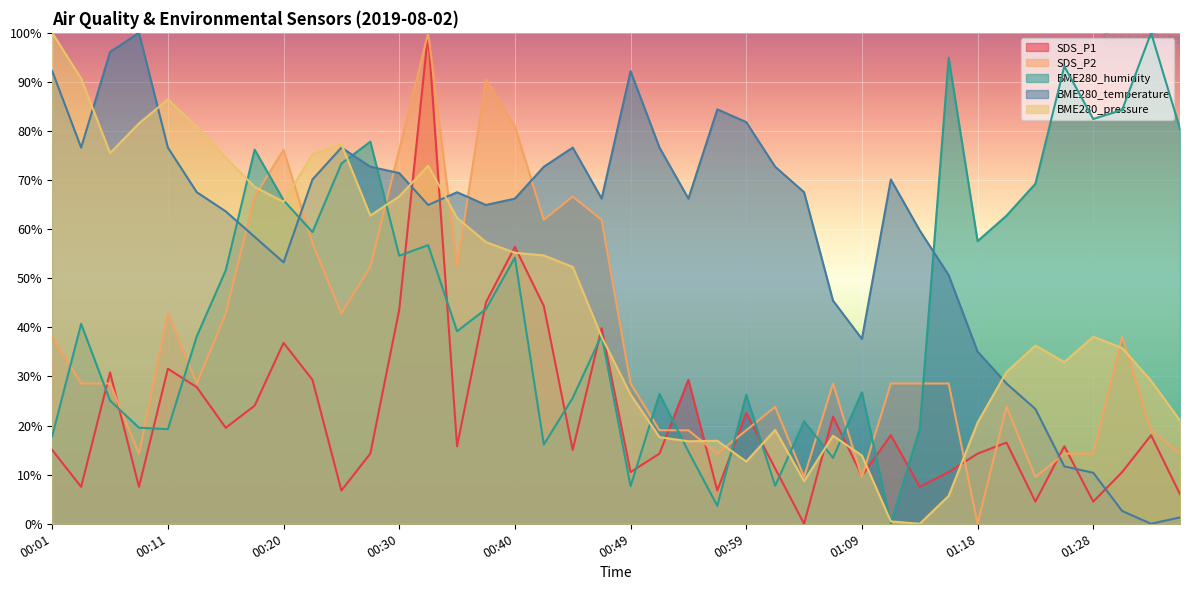

True or false: BME280_humidity and BME280_temperature cross at least once.

True